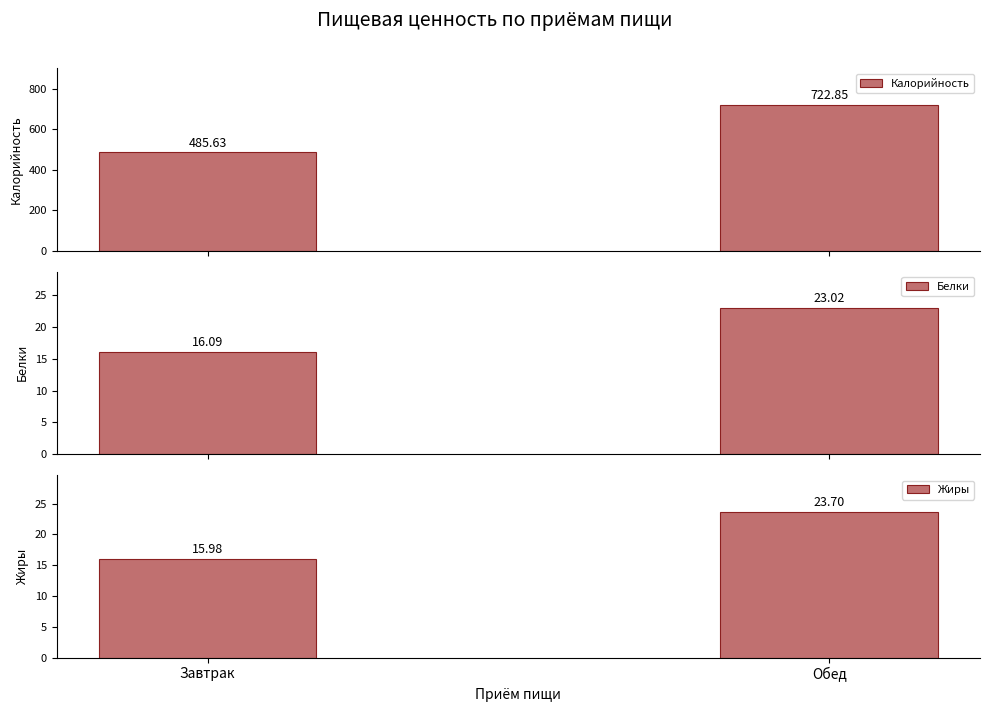

Reading left to right, transcribe all the data shown in this chart.

Калорийность: 485.6	722.9
Белки: 16.1	23.0
Жиры: 16.0	23.7